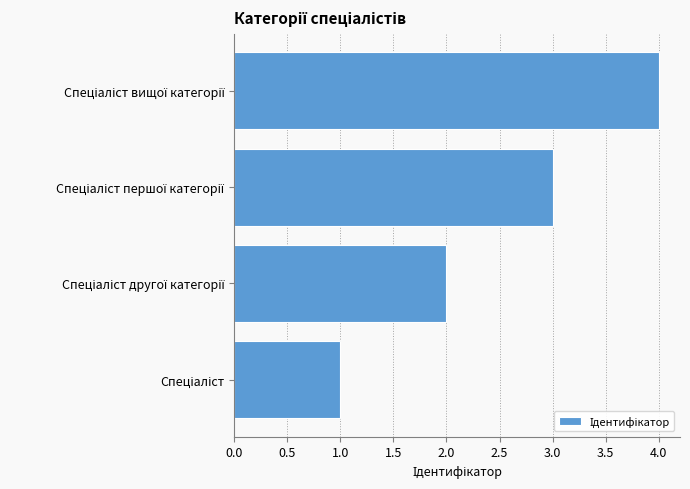

How many bars are there in total?

4